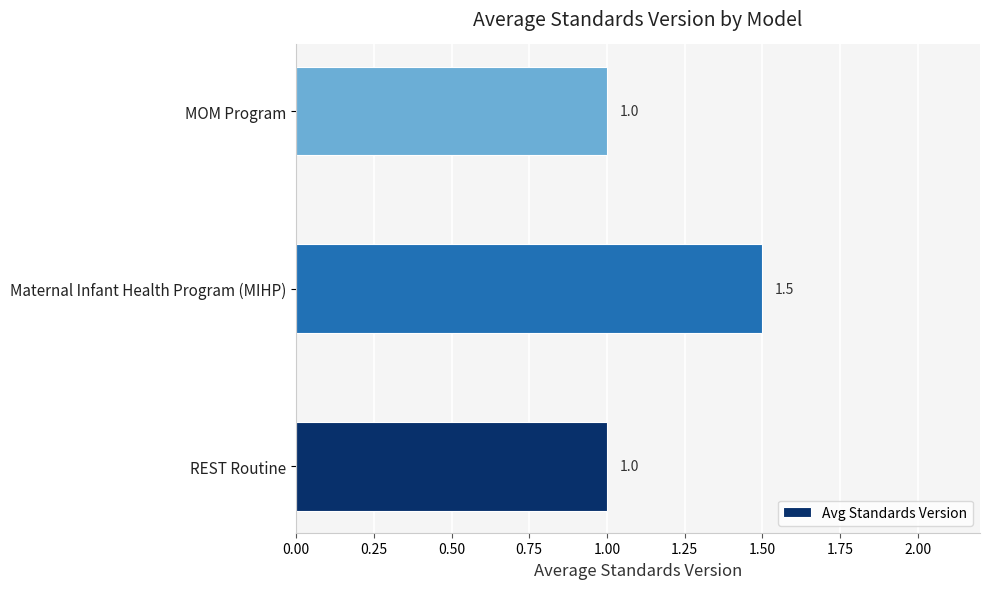

Which label corresponds to the largest value in the chart?

Maternal Infant Health Program (MIHP)